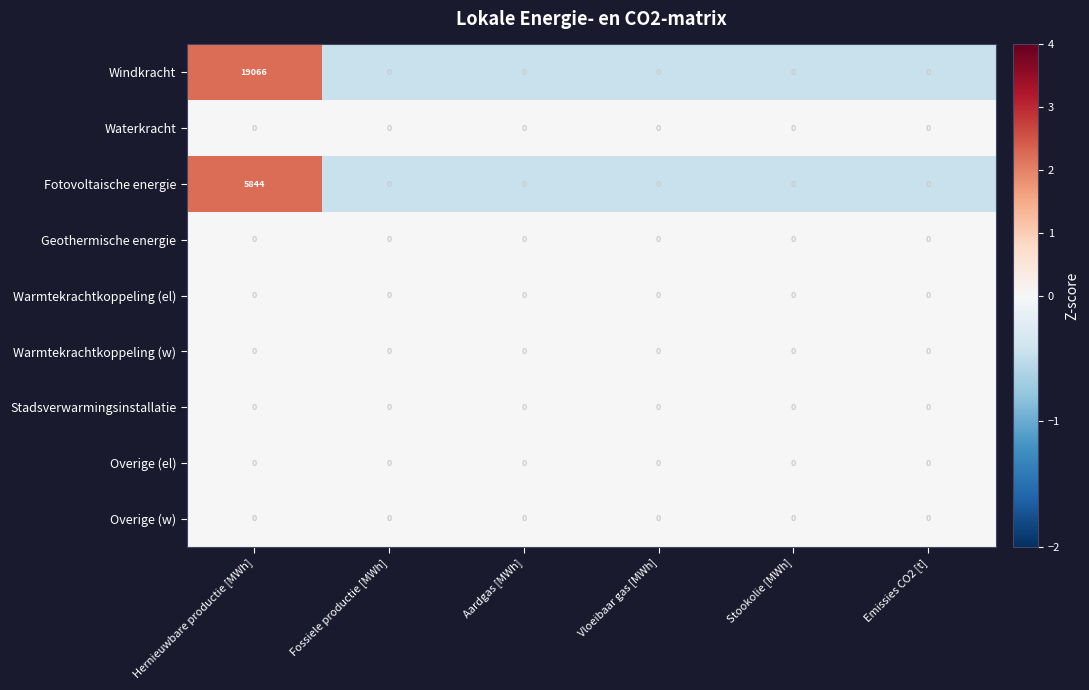

Which category has the highest value across all series?

Hernieuwbare productie [MWh]